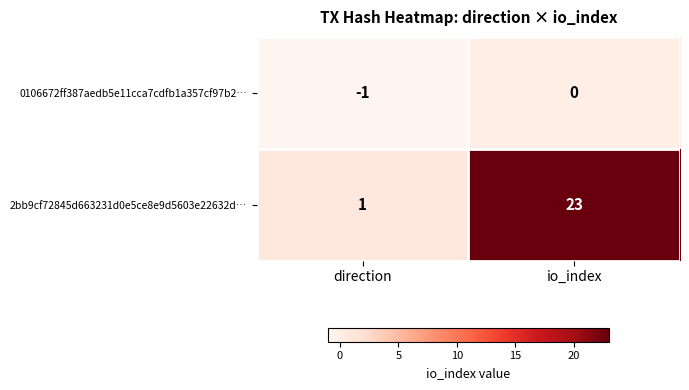

The 2bb9cf72845d663231d0e5ce8e9d5603e22632d… series shows 1 at direction. True or false?

True